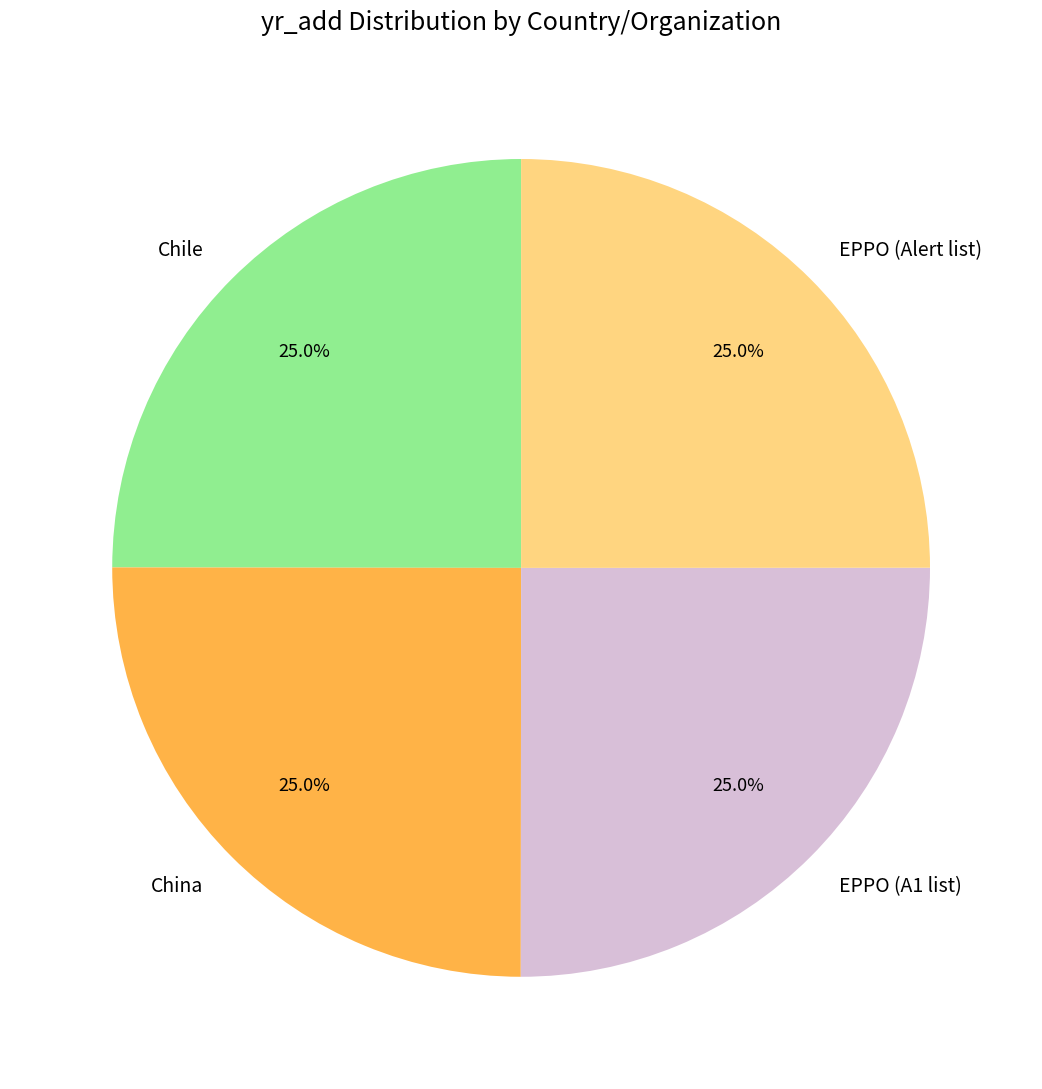

To the nearest percent, what portion does China represent?

25%